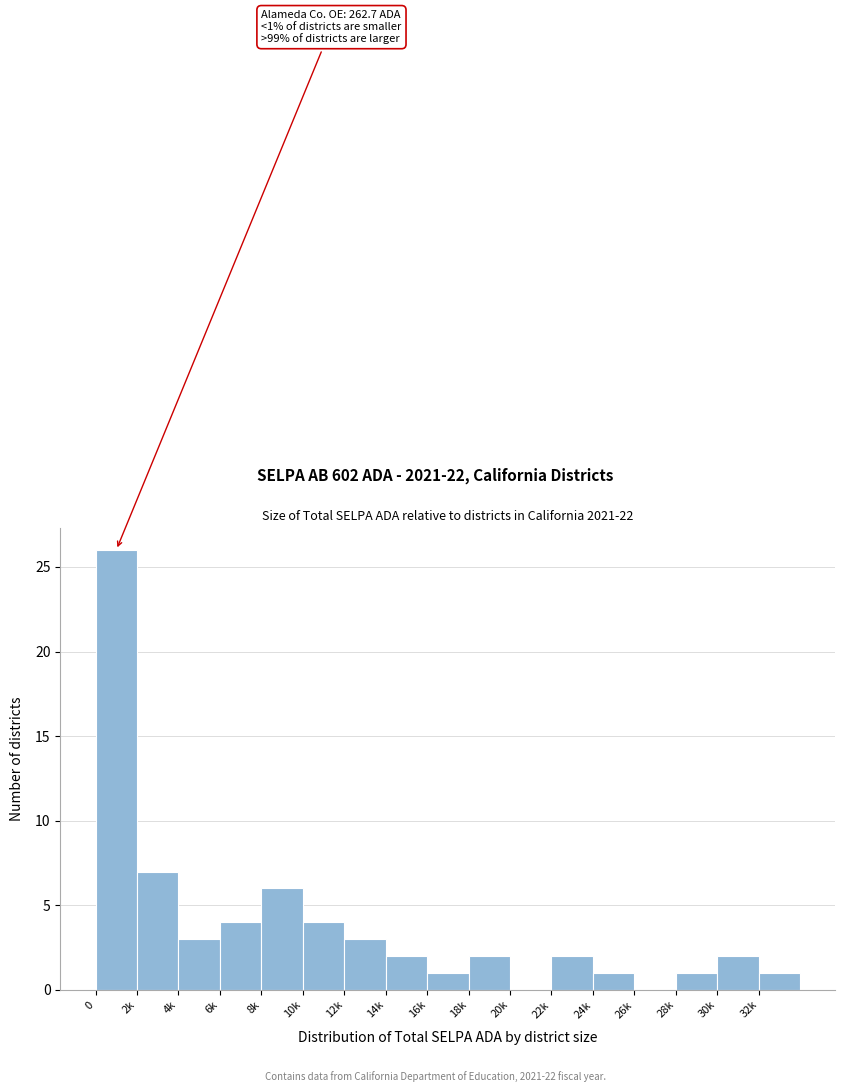

Reading left to right, extract all data points from this chart.

0=26	2k=7	4k=3	6k=4	8k=6	10k=4	12k=3	14k=2	16k=1	18k=2	20k=0	22k=2	24k=1	26k=0	28k=1	30k=2	32k=1